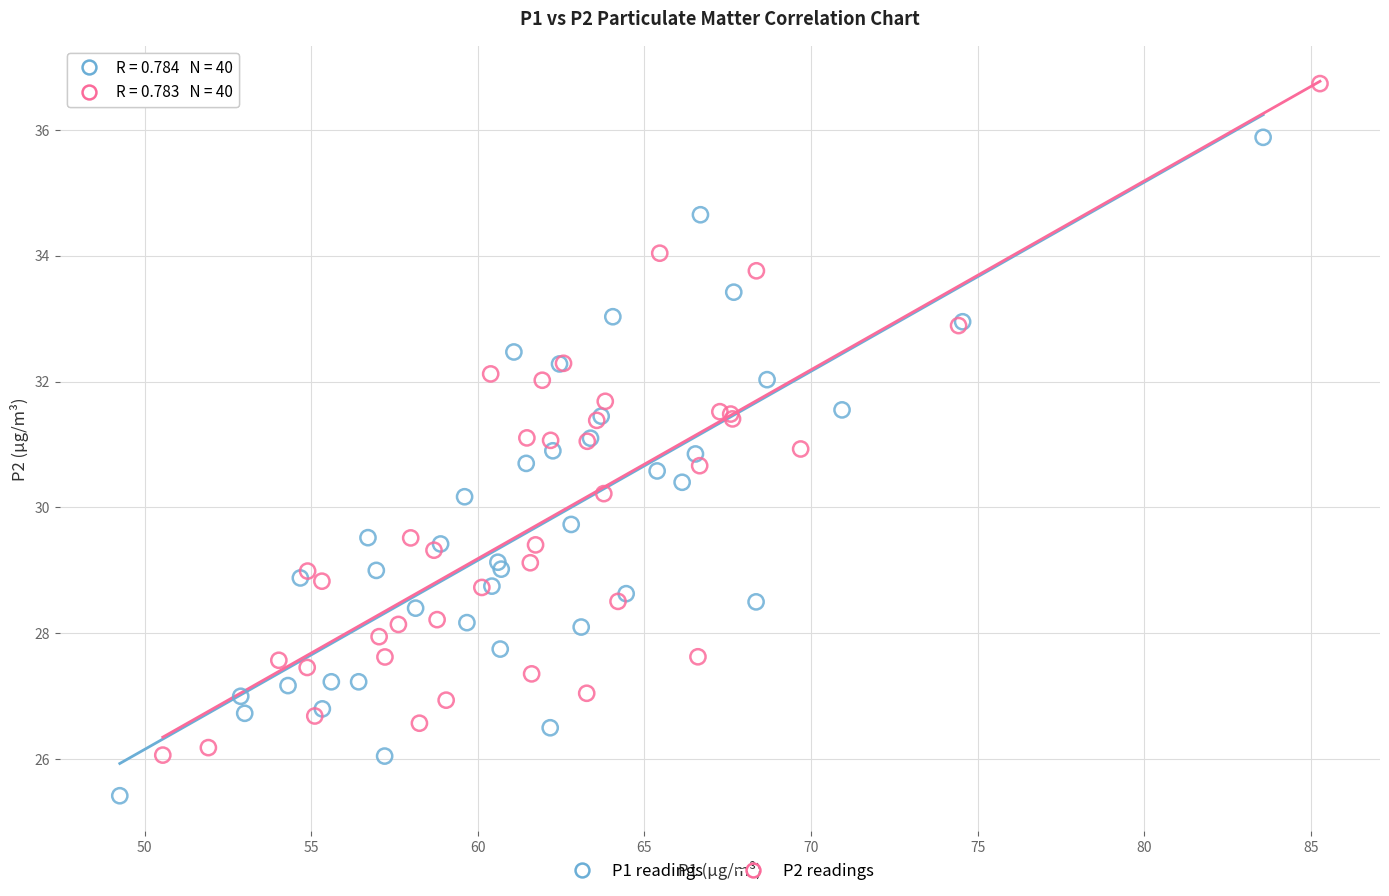

Which series has the largest Y range (max minus min)?

P2 readings